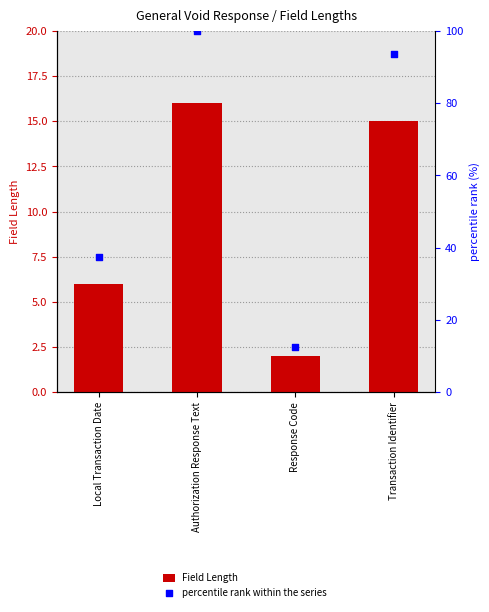

Which series has the largest total across all categories?

percentile rank within the series